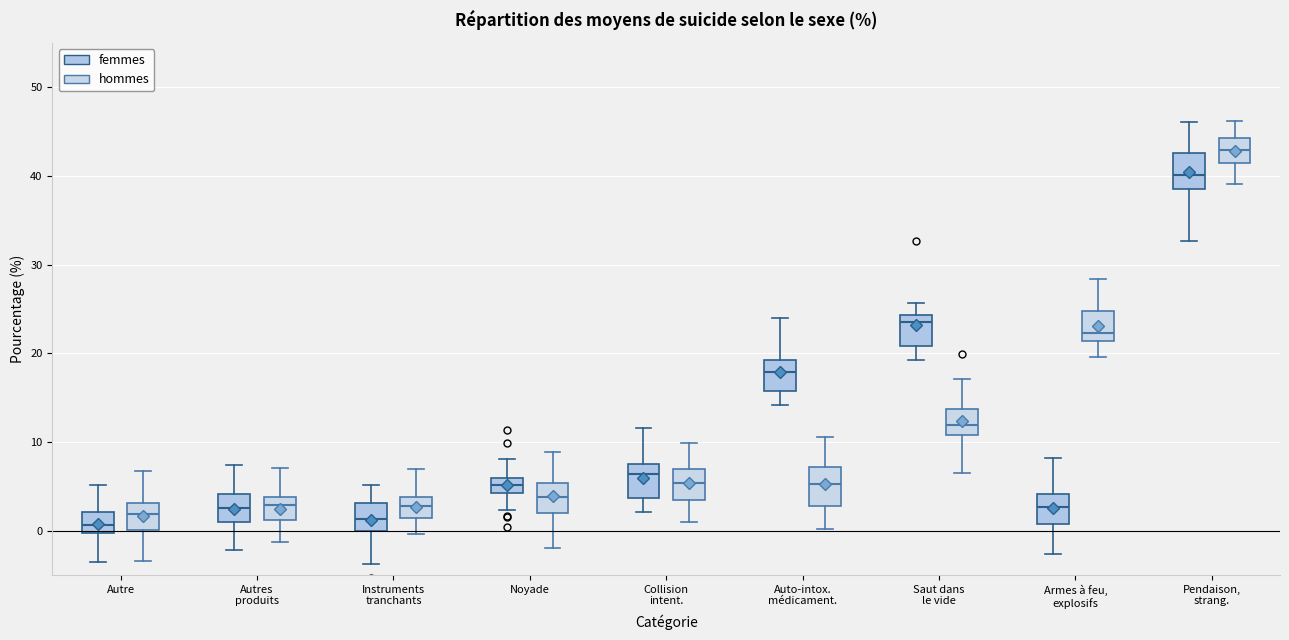

Reading left to right, read every box against the y-axis: the position of its median line, the range the box covers, and the ends of its whiskers. The values are not printed on the chart, so give them approximately, as read against the axis.

Autre (femmes): median 1, box 0 to 2, whiskers -4 to 5
Autre (hommes): median 2, box 0 to 3, whiskers -3 to 7
Autres produits (femmes): median 3, box 1 to 4, whiskers -2 to 7
Autres produits (hommes): median 3, box 1 to 4, whiskers -1 to 7
Instruments tranchants (femmes): median 1, box 0 to 3, whiskers -4 to 5
Instruments tranchants (hommes): median 3, box 1 to 4, whiskers 0 to 7
Noyade (femmes): median 5, box 4 to 6, whiskers 2 to 8
Noyade (hommes): median 4, box 2 to 5, whiskers -2 to 9
Collision intent. (femmes): median 6, box 4 to 8, whiskers 2 to 12
Collision intent. (hommes): median 5, box 3 to 7, whiskers 1 to 10
Auto-intox. médicament. (femmes): median 18, box 16 to 19, whiskers 14 to 24
Auto-intox. médicament. (hommes): median 5, box 3 to 7, whiskers 0 to 11
Saut dans le vide (femmes): median 23, box 21 to 24, whiskers 19 to 26
Saut dans le vide (hommes): median 12, box 11 to 14, whiskers 6 to 17
Armes à feu, explosifs (femmes): median 3, box 1 to 4, whiskers -3 to 8
Armes à feu, explosifs (hommes): median 22, box 21 to 25, whiskers 20 to 28
Pendaison, strang. (femmes): median 40, box 39 to 43, whiskers 33 to 46
Pendaison, strang. (hommes): median 43, box 41 to 44, whiskers 39 to 46